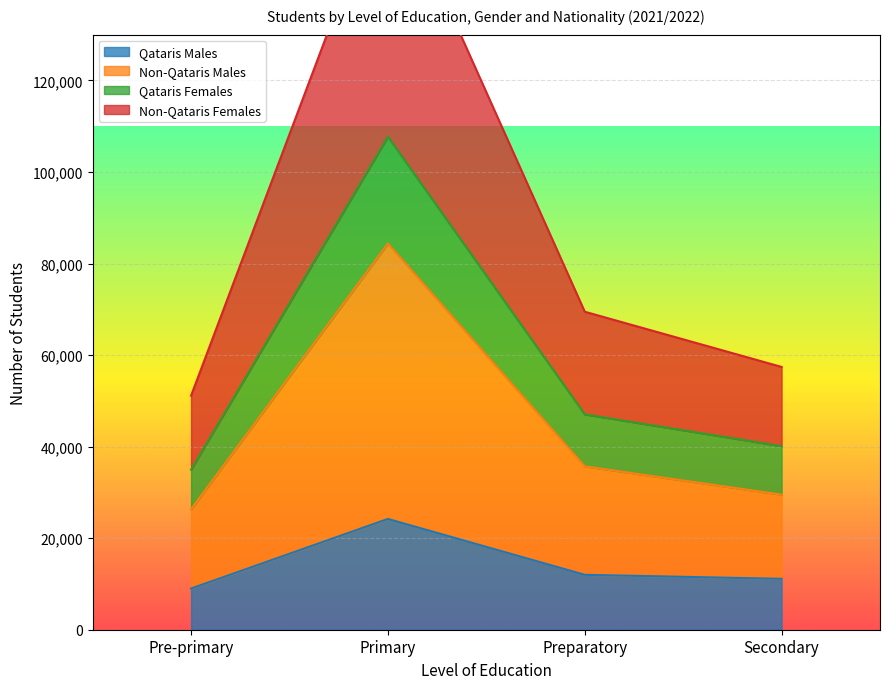

Is it true that Qataris Males equals 11117 at Secondary?

True